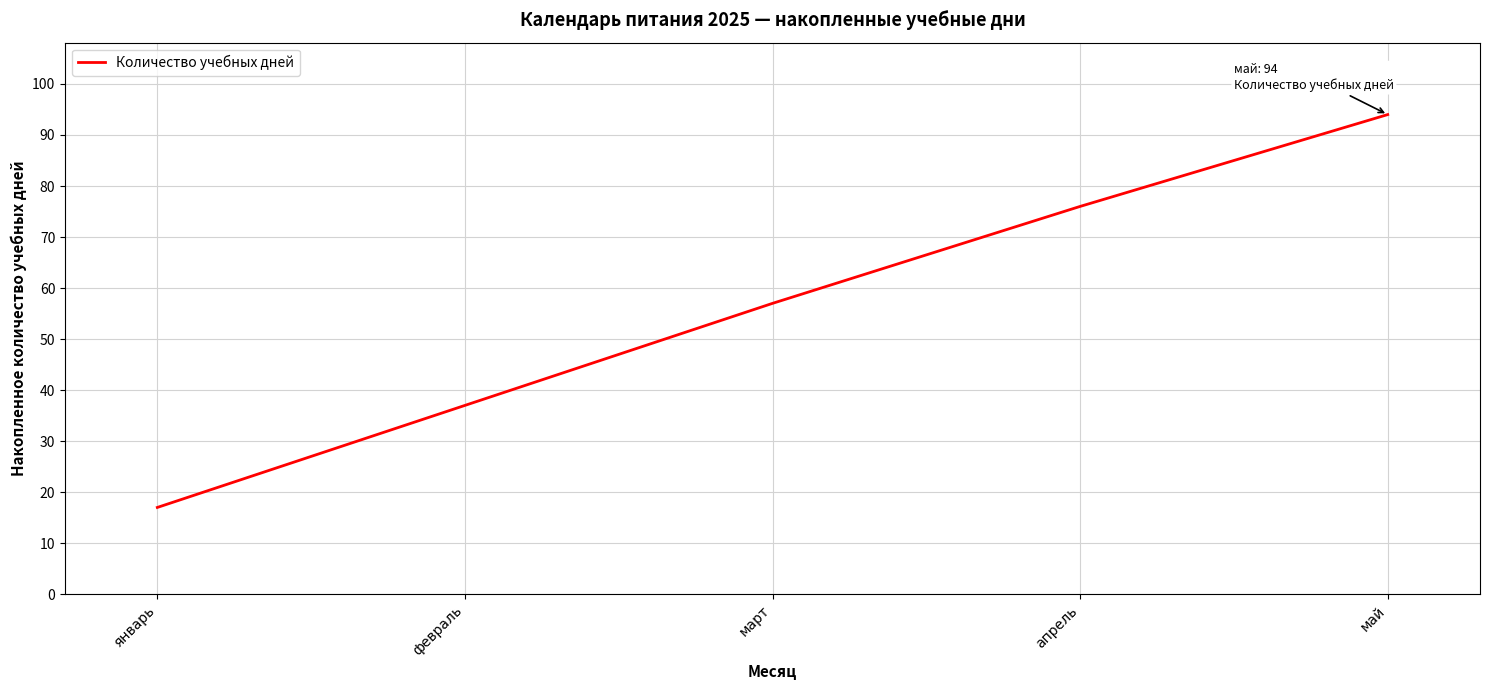

Which label corresponds to the smallest value in the chart?

январь